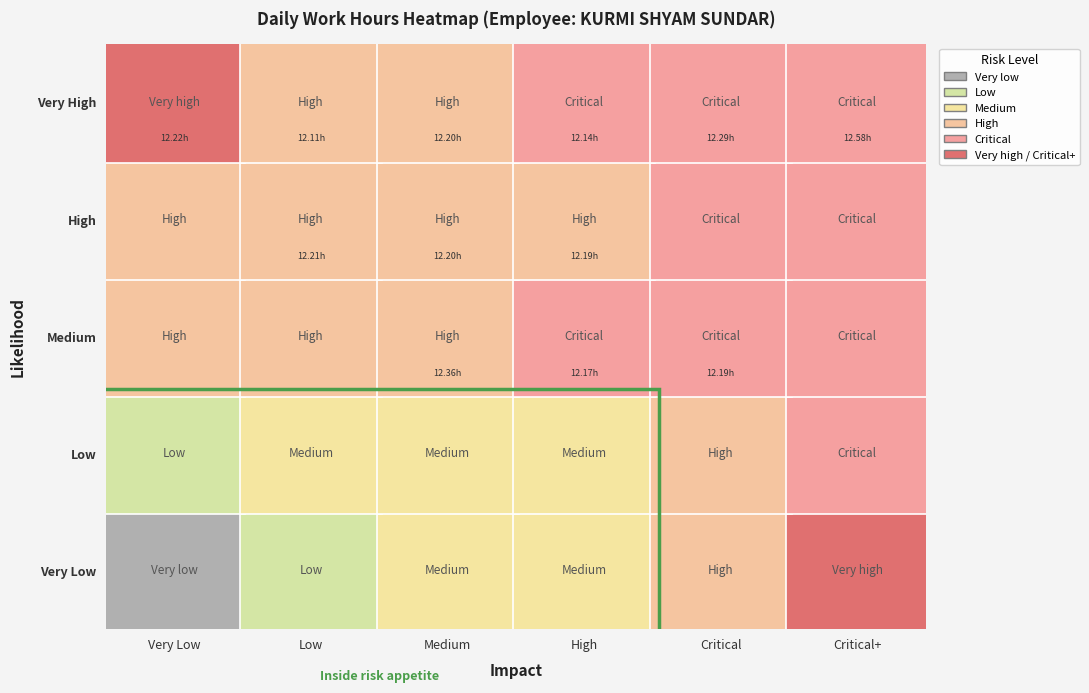

Is the value of High at 1 greater than the value of Medium at 5?

No